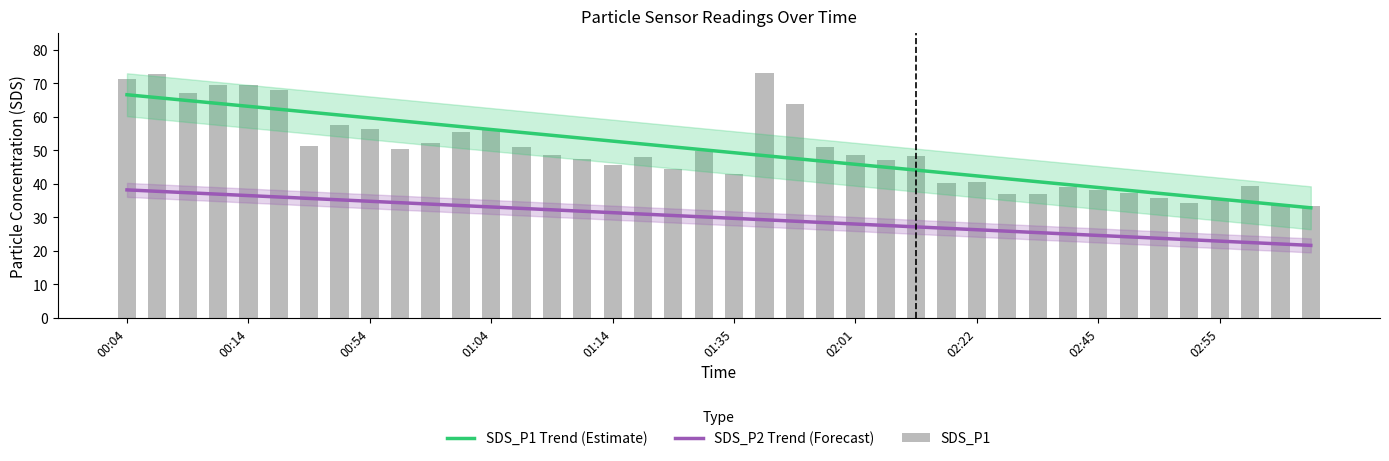

What is the greatest value displayed?

73.0